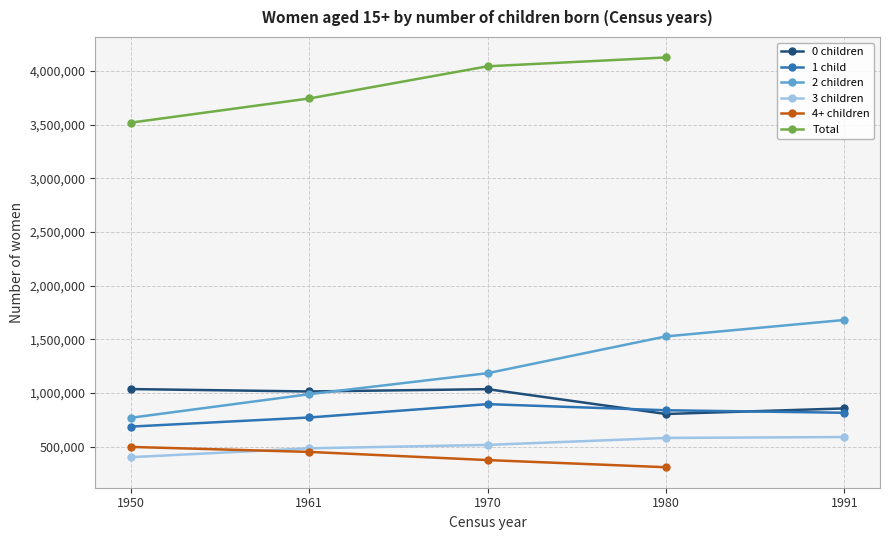

What is the minimum value for 0 children?

803638